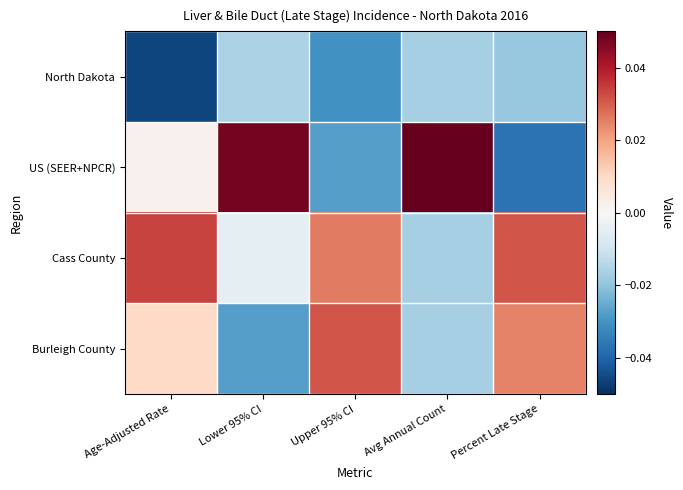

Reading left to right, extract all data points from this chart.

North Dakota: Age-Adjusted Rate=-0.0	Lower 95% CI=-0.0	Upper 95% CI=-0.0	Avg Annual Count=-0.0	Percent Late Stage=-0.0
US (SEER+NPCR): Age-Adjusted Rate=0.0	Lower 95% CI=0.0	Upper 95% CI=-0.0	Avg Annual Count=0.0	Percent Late Stage=-0.0
Cass County: Age-Adjusted Rate=0.0	Lower 95% CI=-0.0	Upper 95% CI=0.0	Avg Annual Count=-0.0	Percent Late Stage=0.0
Burleigh County: Age-Adjusted Rate=0.0	Lower 95% CI=-0.0	Upper 95% CI=0.0	Avg Annual Count=-0.0	Percent Late Stage=0.0